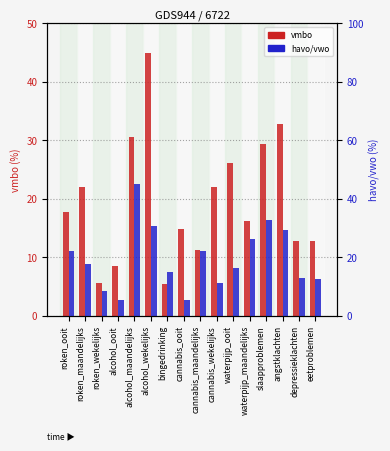

What is the value of the vmbo bar at the 4th from the left?

8.6